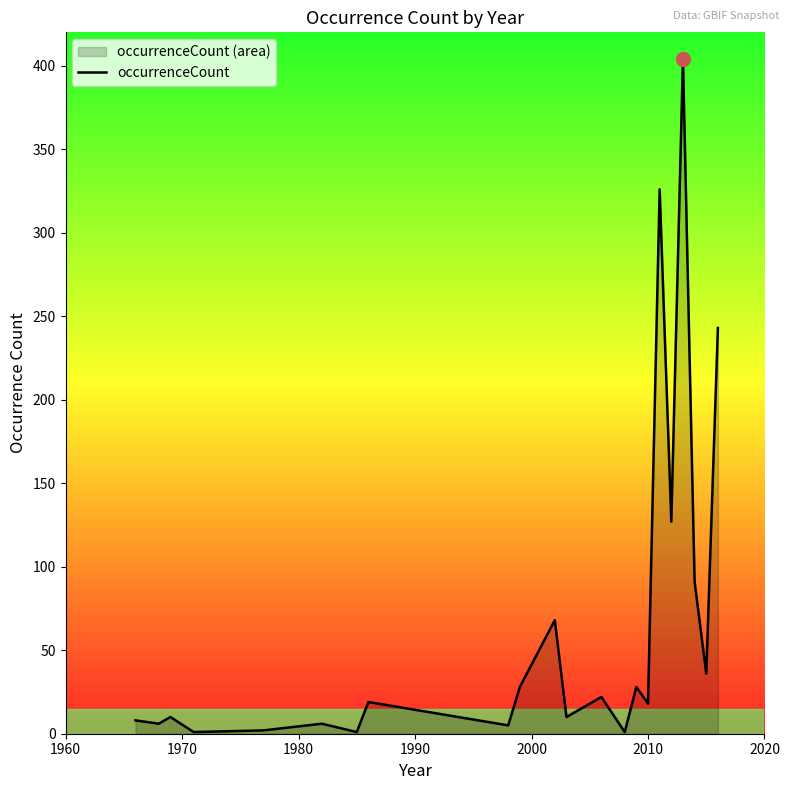

What is the difference between the maximum and minimum values?

403